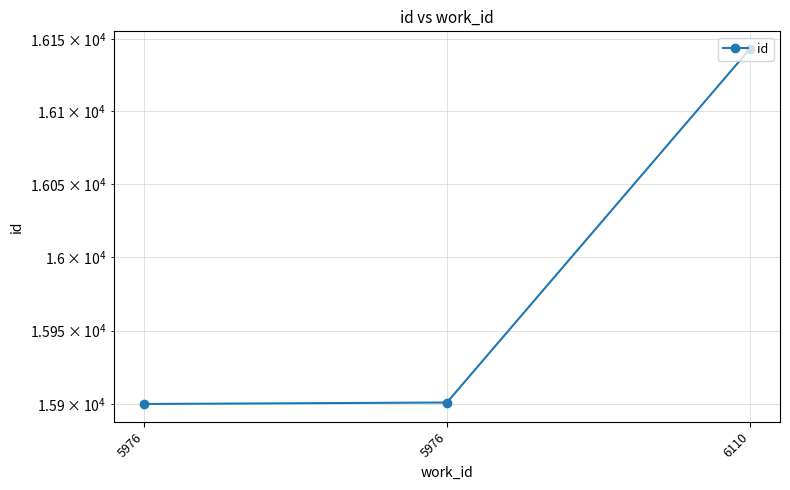

True or false: the data shows 15901 at 5976.

True